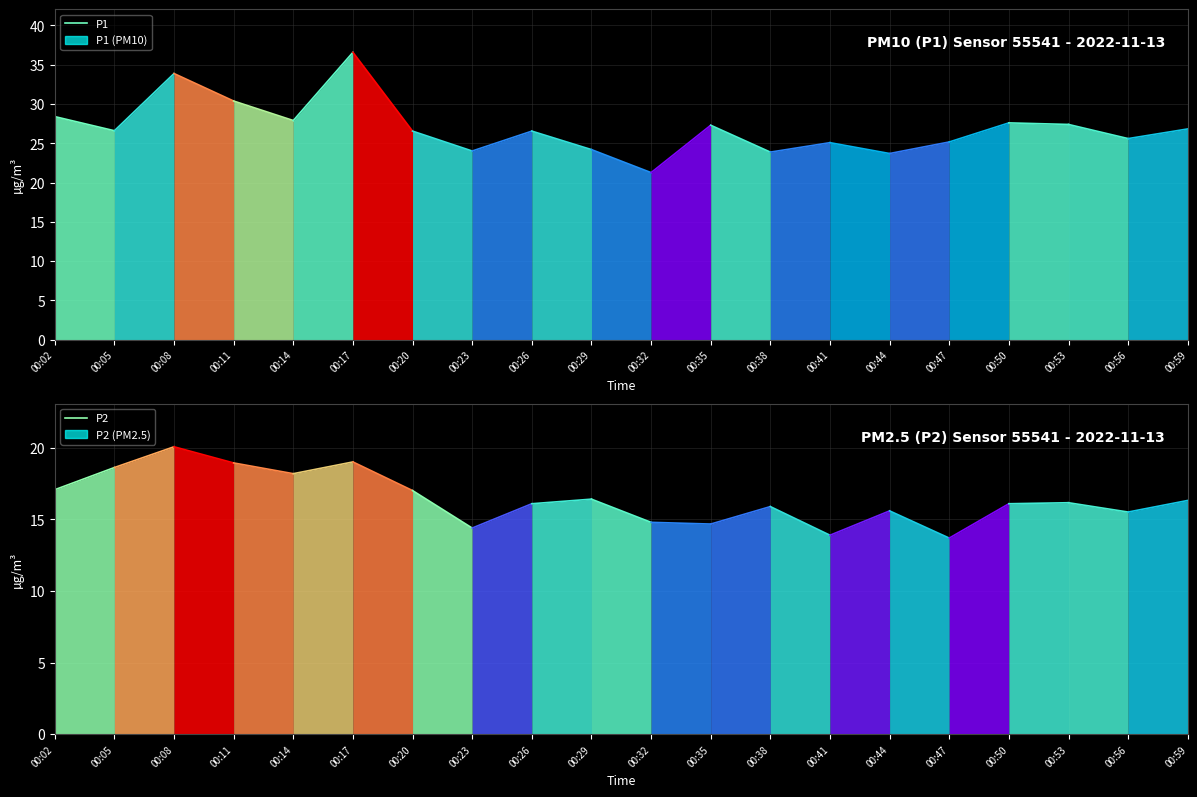

What is the value of the P2 point at the 2nd from the left?

18.6